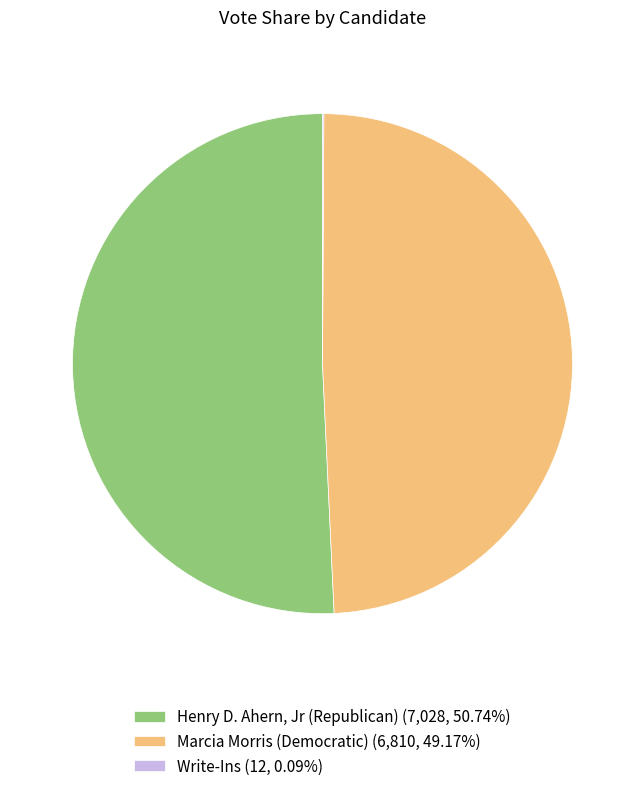

Does Henry D. Ahern, Jr (Republican) (7,028, 50.74%) represent more than half of the total?

Yes